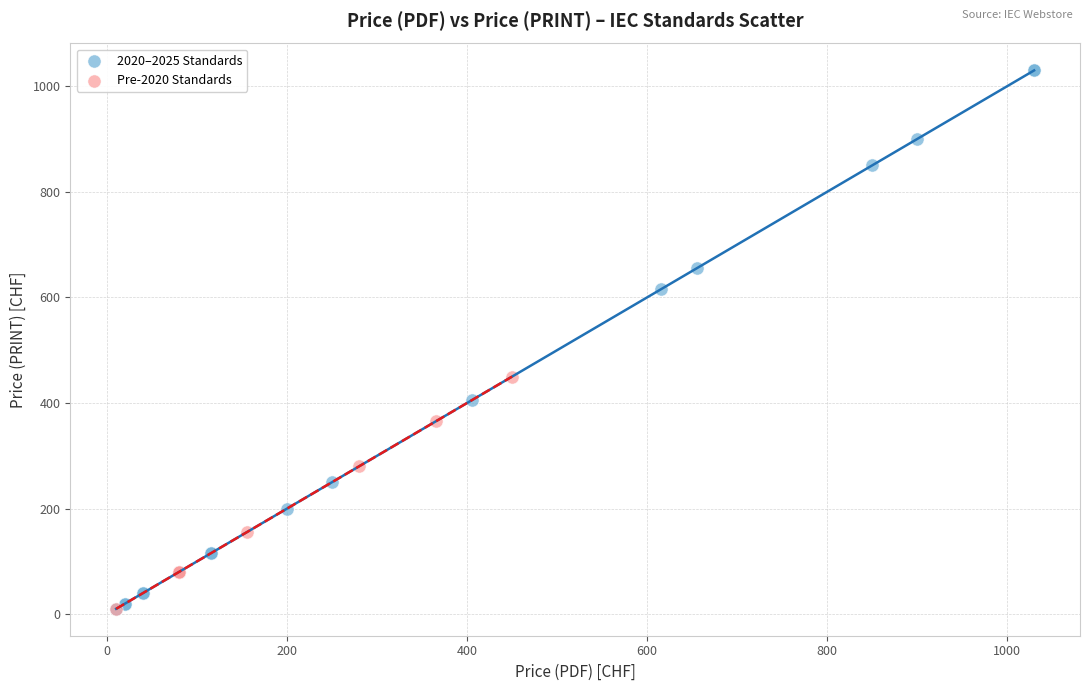

Which series has the widest spread of Y values?

2020–2025 Standards